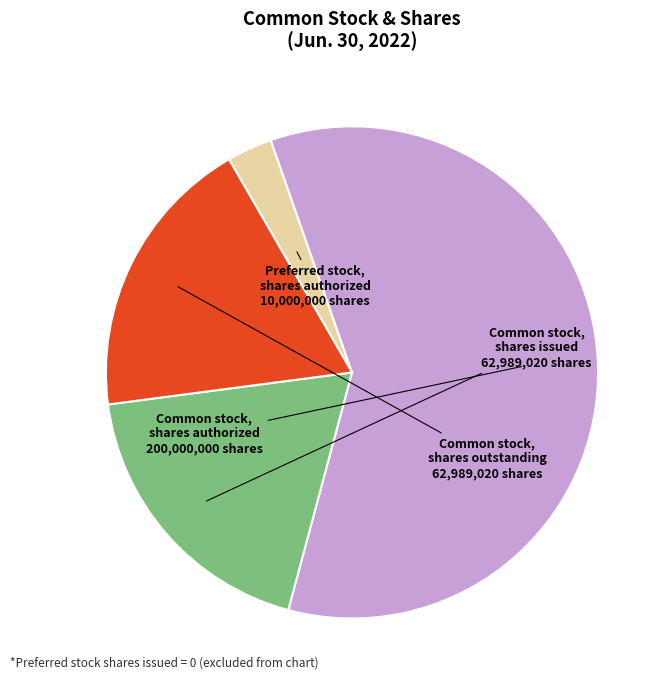

Which category has the smallest portion of the pie?

Preferred stock, shares authorized